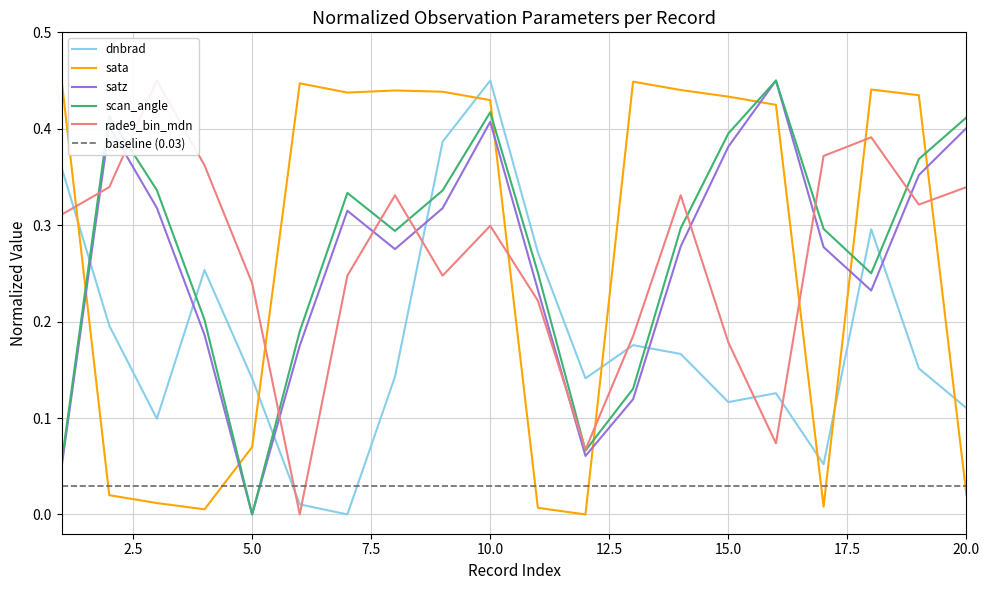

True or false: sata and rade9_bin_mdn intersect in this chart.

True